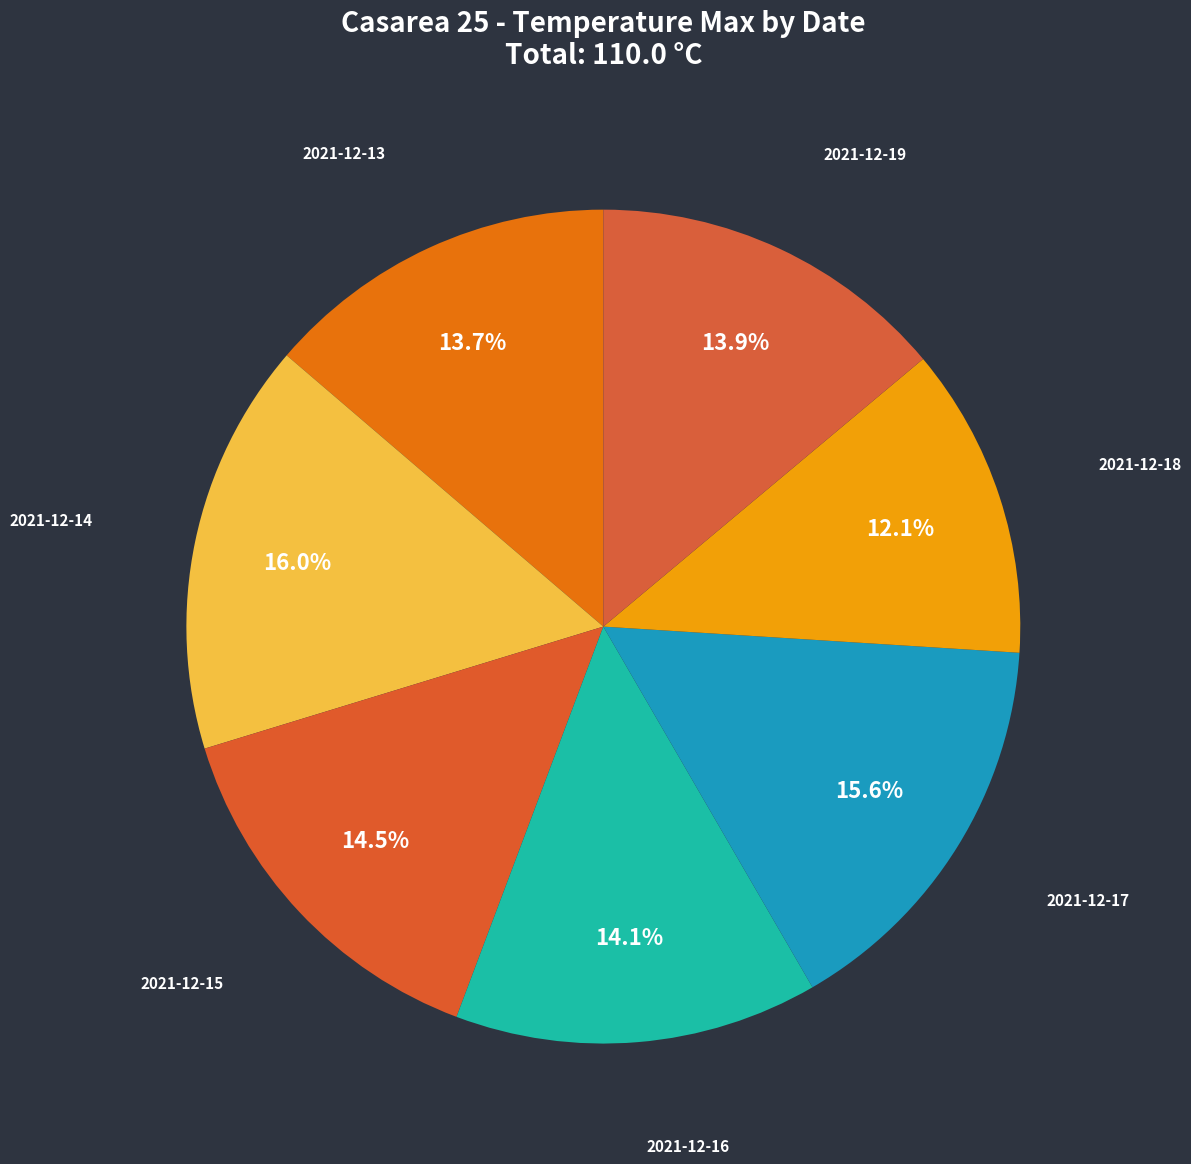

What is the largest slice in the pie chart?

2021-12-14